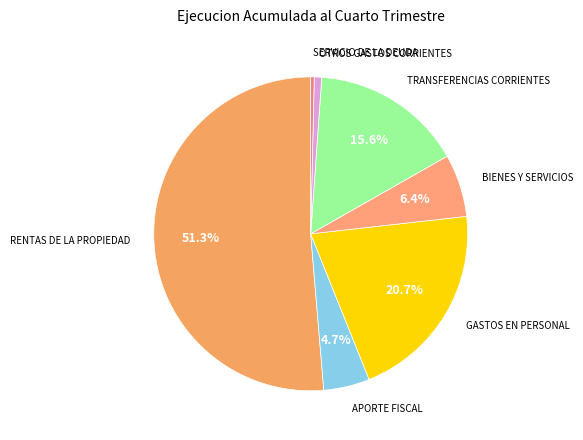

Which slice is the largest?

RENTAS DE LA PROPIEDAD